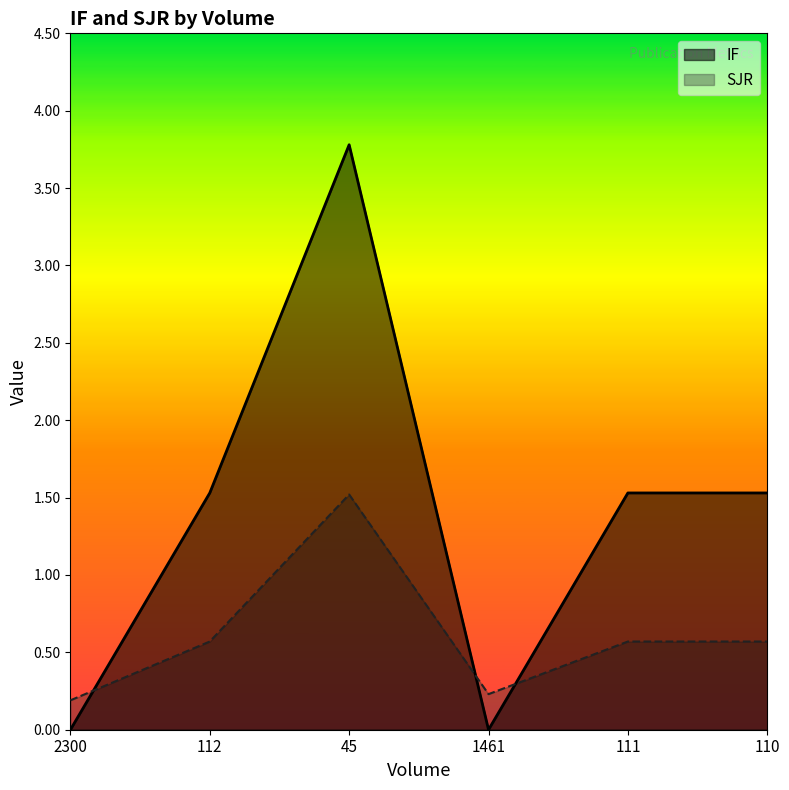

Rank the series by their maximum value, from highest to lowest.

IF, SJR